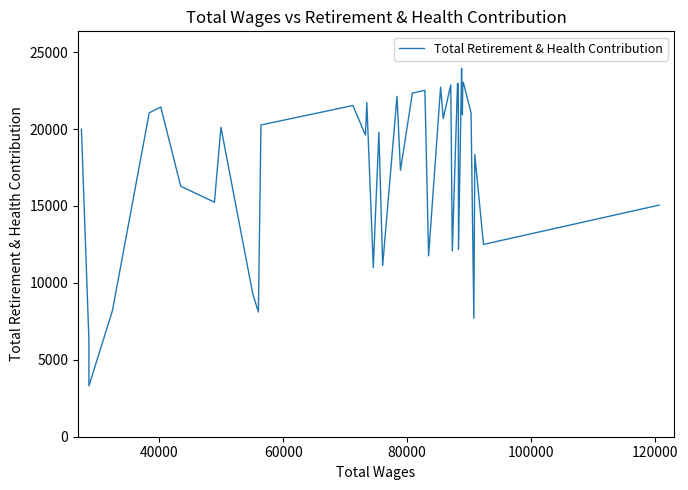

What is the difference between the maximum and minimum values?

20651